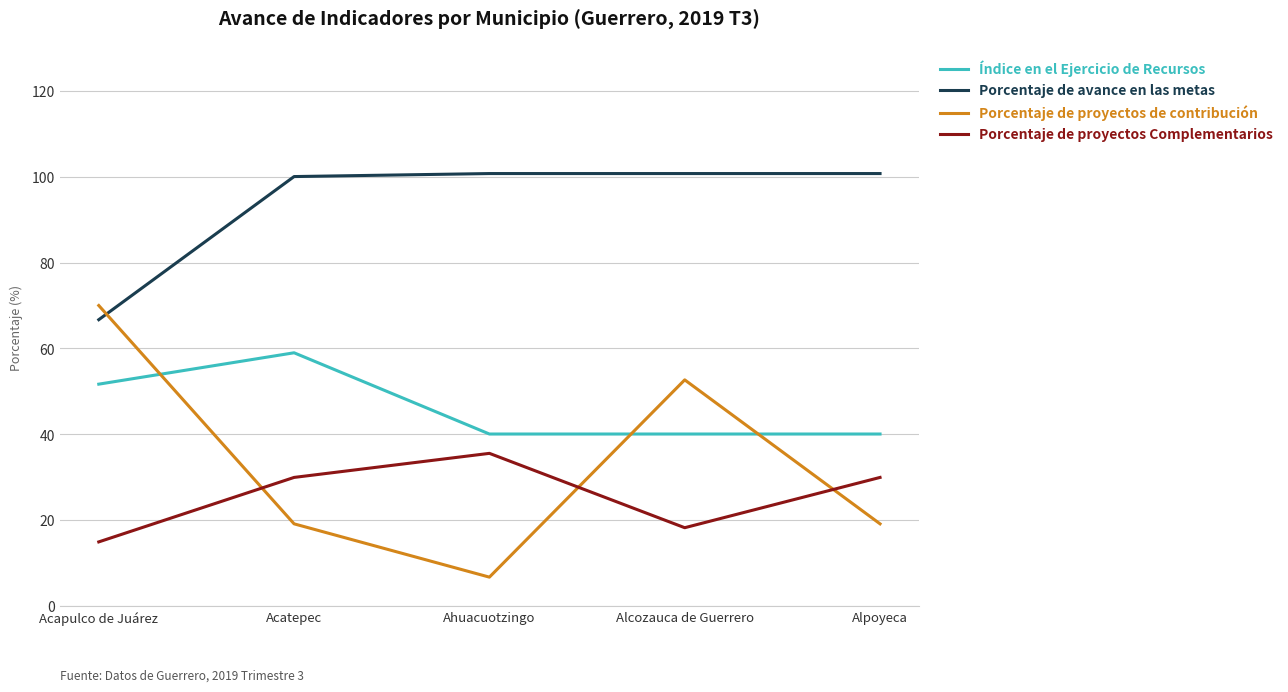

What are all the series names shown in the legend?

Índice en el Ejercicio de Recursos, Porcentaje de avance en las metas, Porcentaje de proyectos de contribución, Porcentaje de proyectos Complementarios